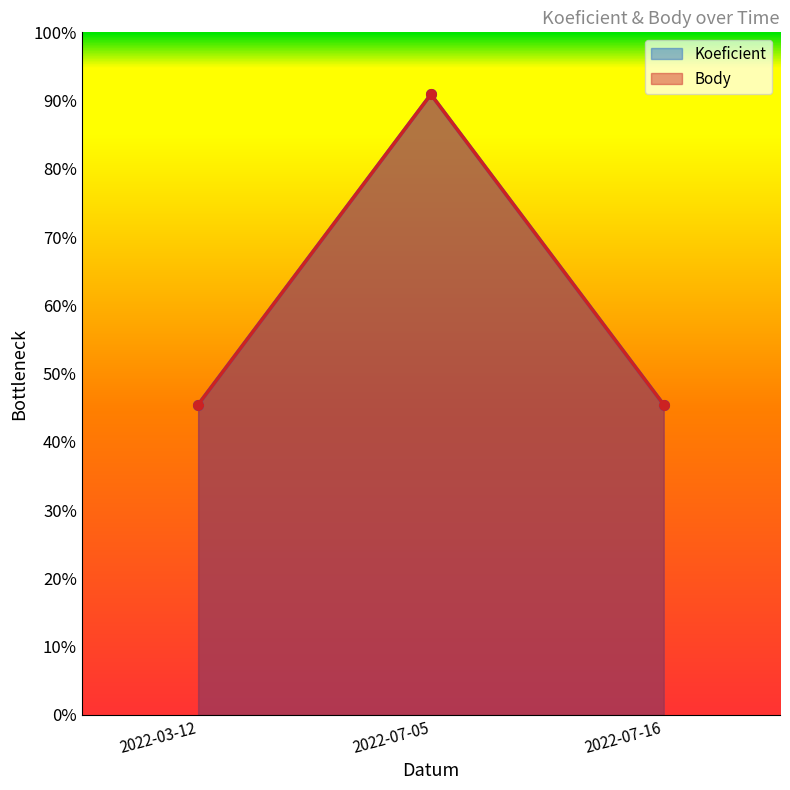

Is it true that Body equals 0.9 at 2022-07-05?

True